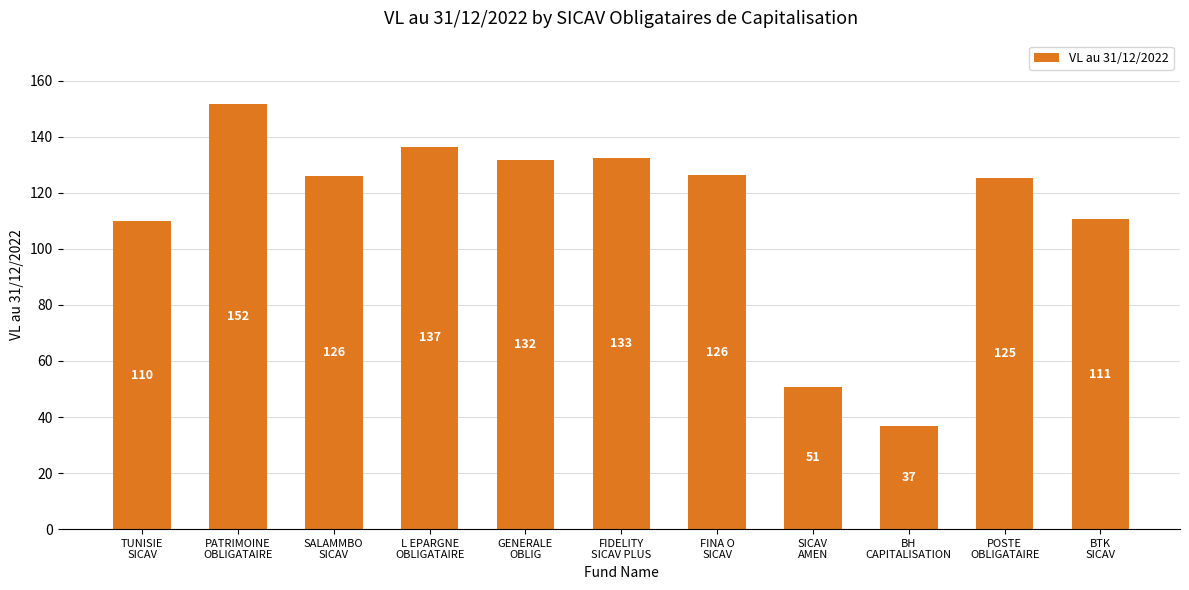

What is the minimum value shown in the chart?

36.8